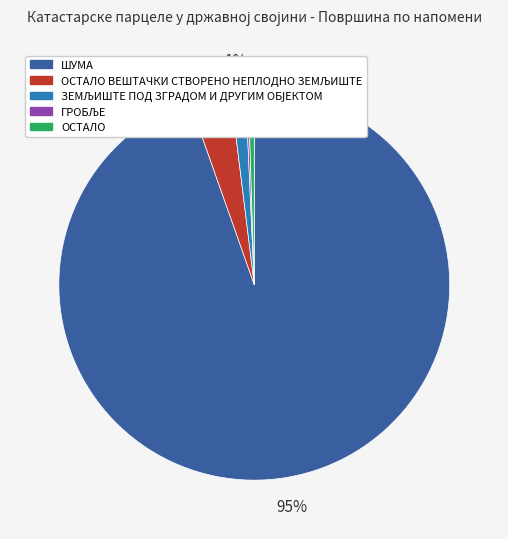

To the nearest percent, what is the average slice percentage?

20%